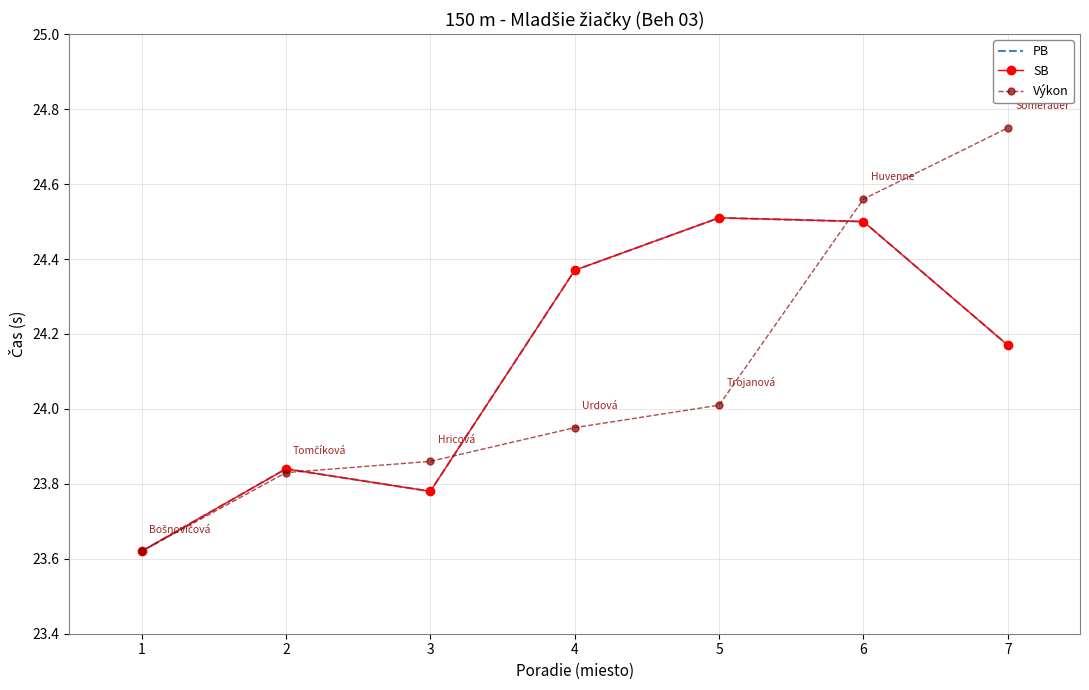

The value of PB at 7 is 42.2. True or false?

False